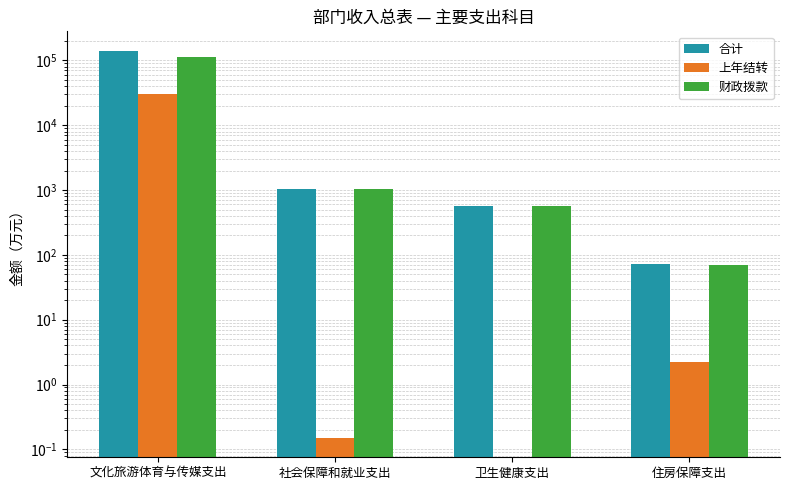

What is the sum of all 上年结转 values?

30339.3